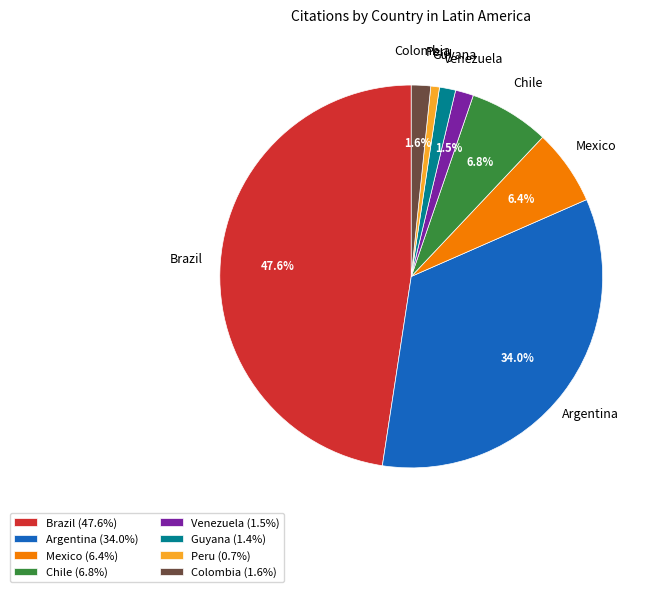

What percentage is the Guyana slice, to the nearest percent?

1%